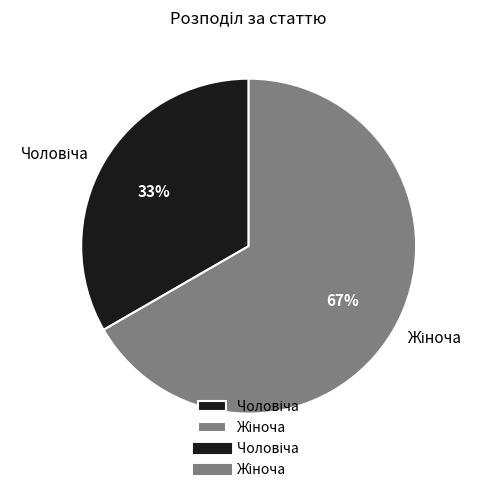

To the nearest percent, what is the average slice percentage?

50%